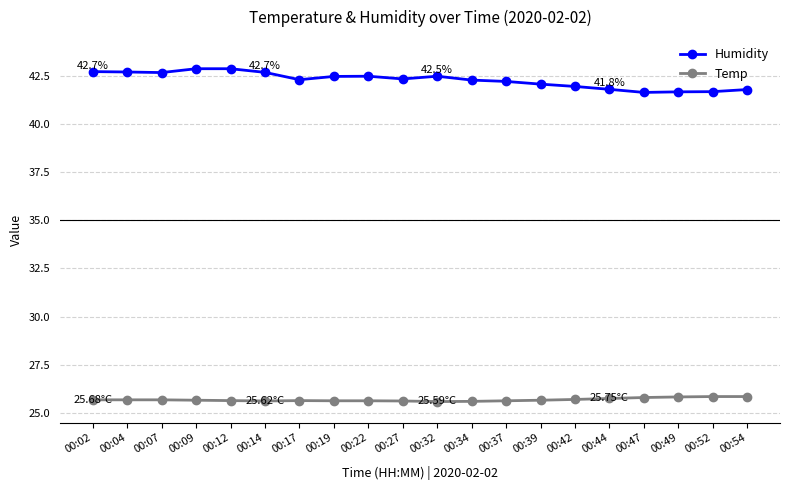

True or false: Temp has a value of 25.7 at 00:39.

True